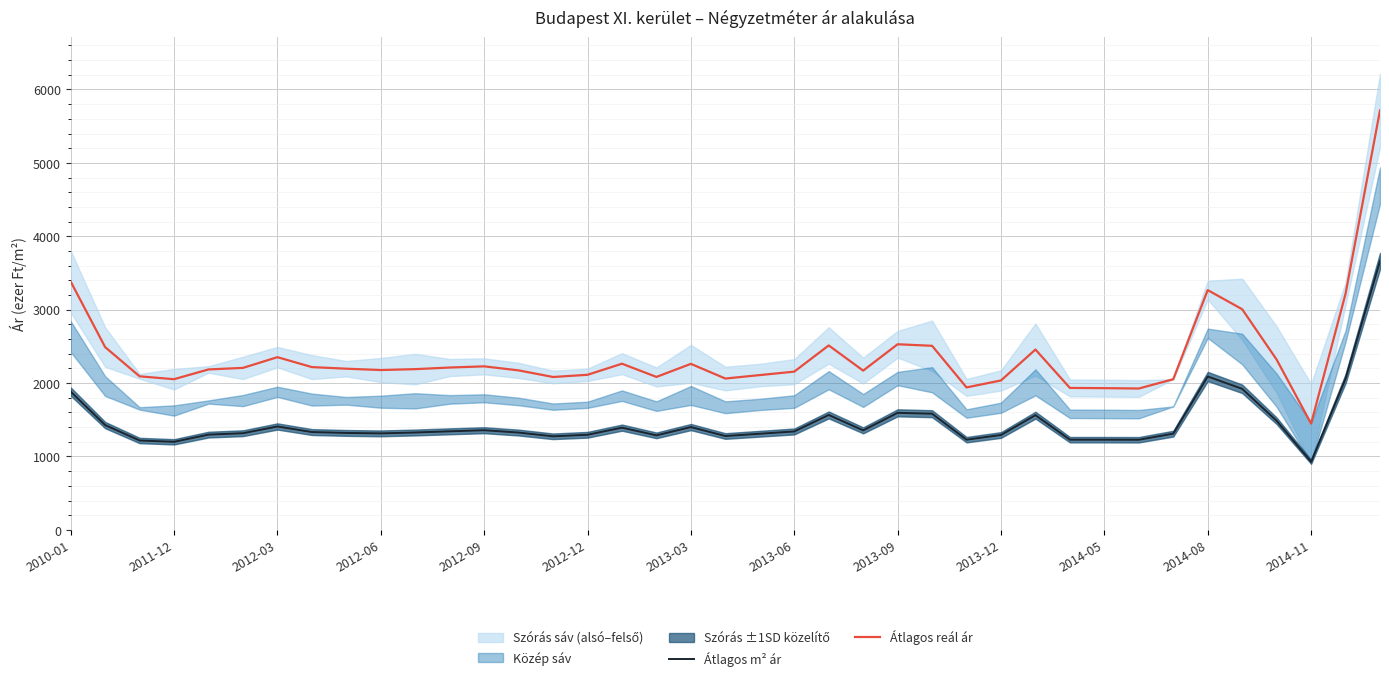

At which label is Átlagos reál ár closest to 3581?

2010-01